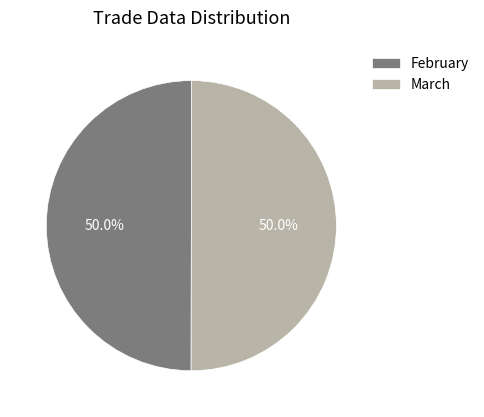

Is it true that March is 42% of the pie?

False